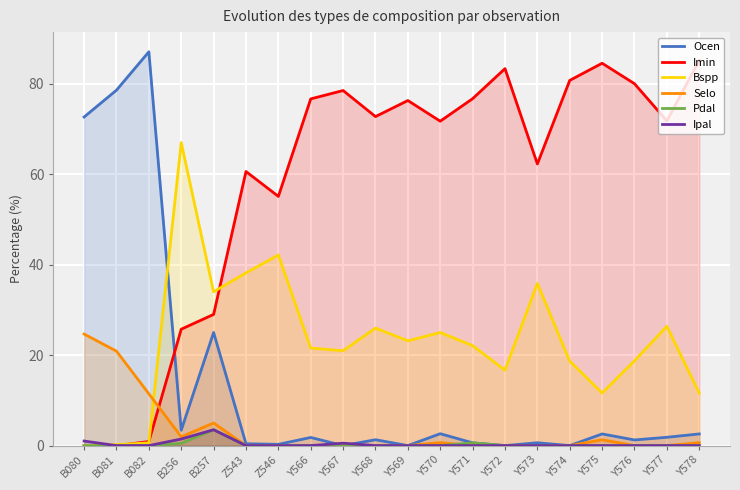

Rank the series at Y570 from highest to lowest value.

Imin, Bspp, Ocen, Selo, Pdal, Ipal